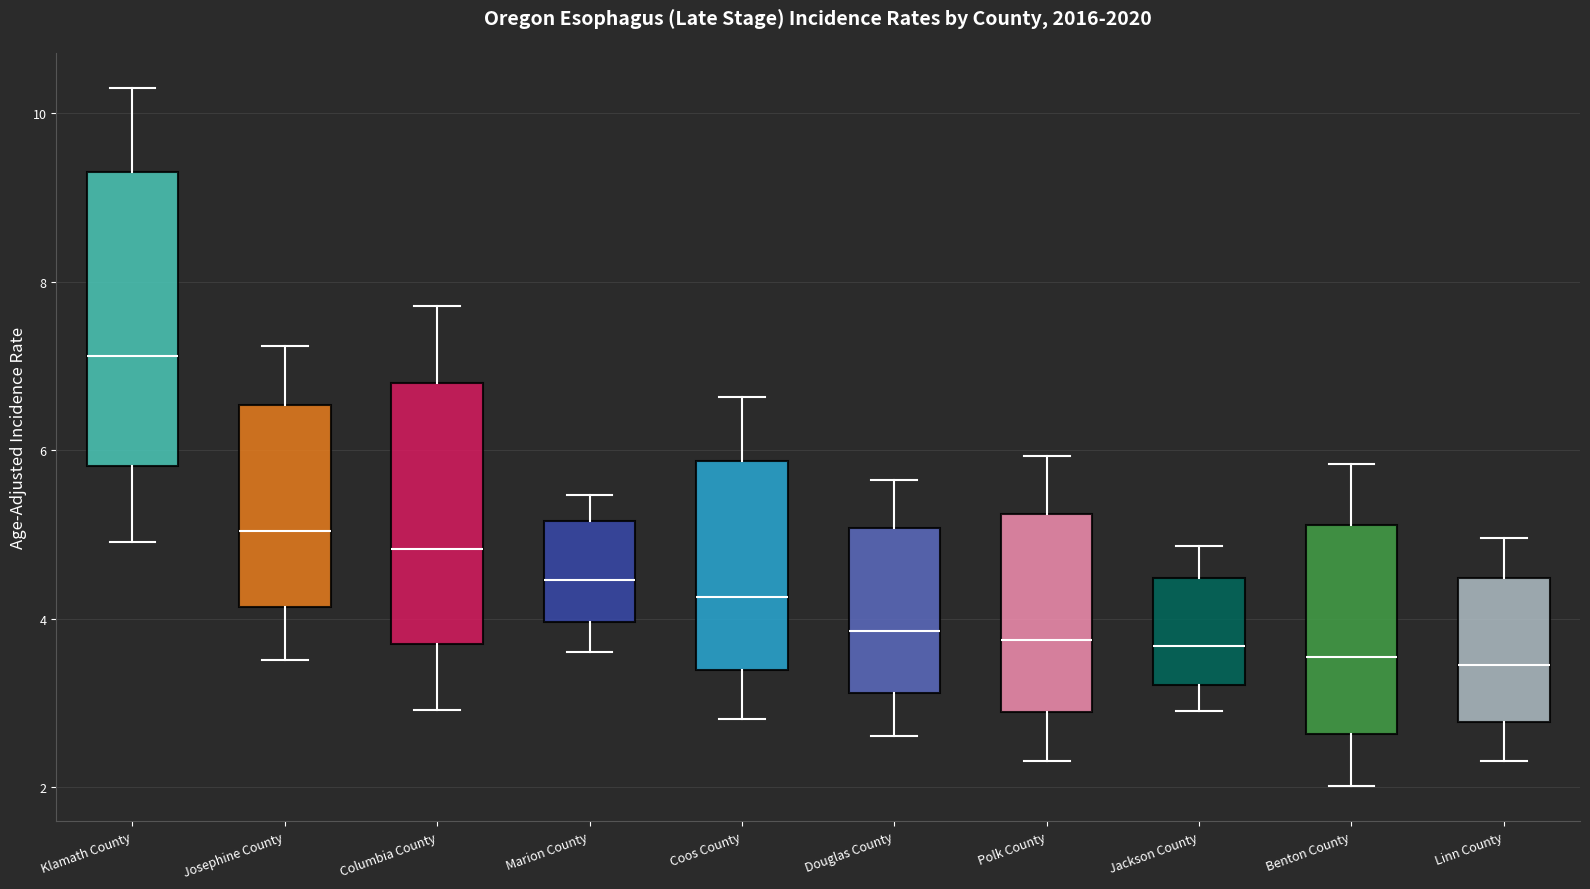

Which box's median line is the highest?

Klamath County